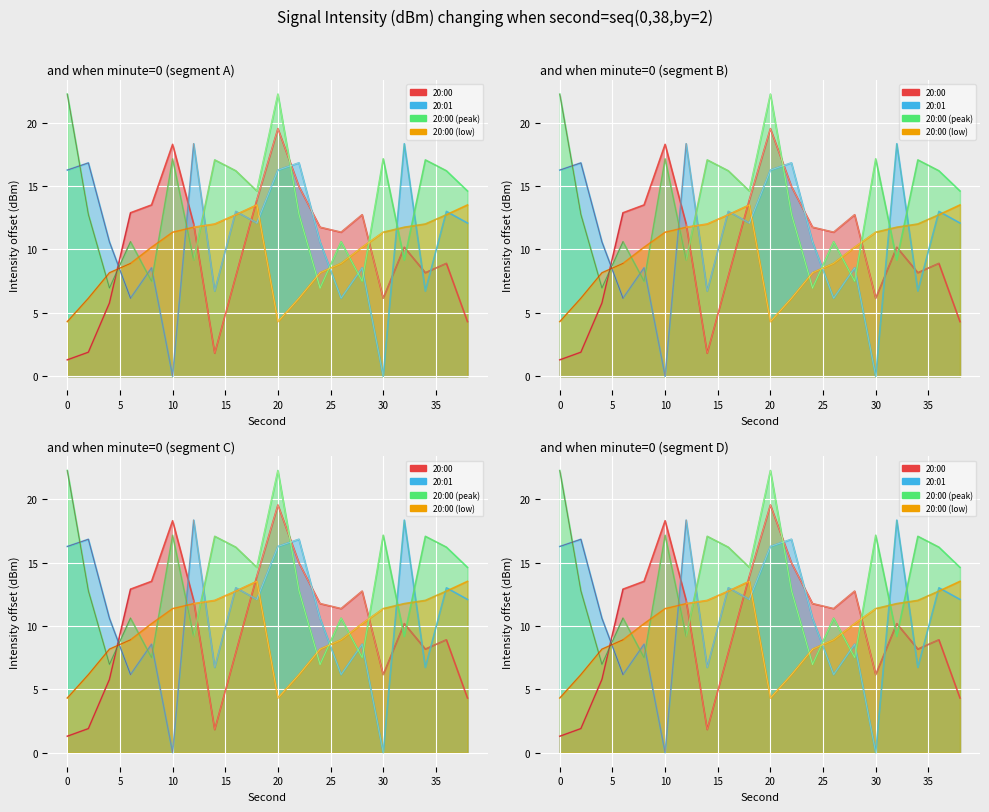

What is the value of the 20:01 point at the 20th from the left?

12.1